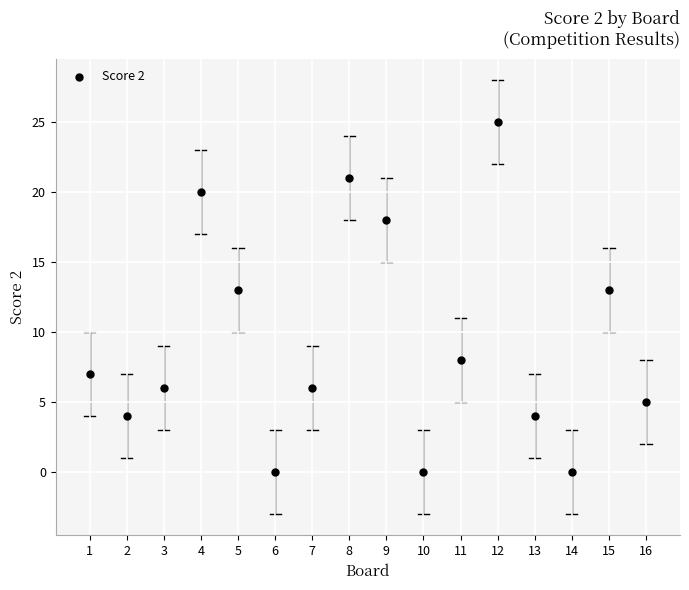

What is the range of X values (max minus min)?

15